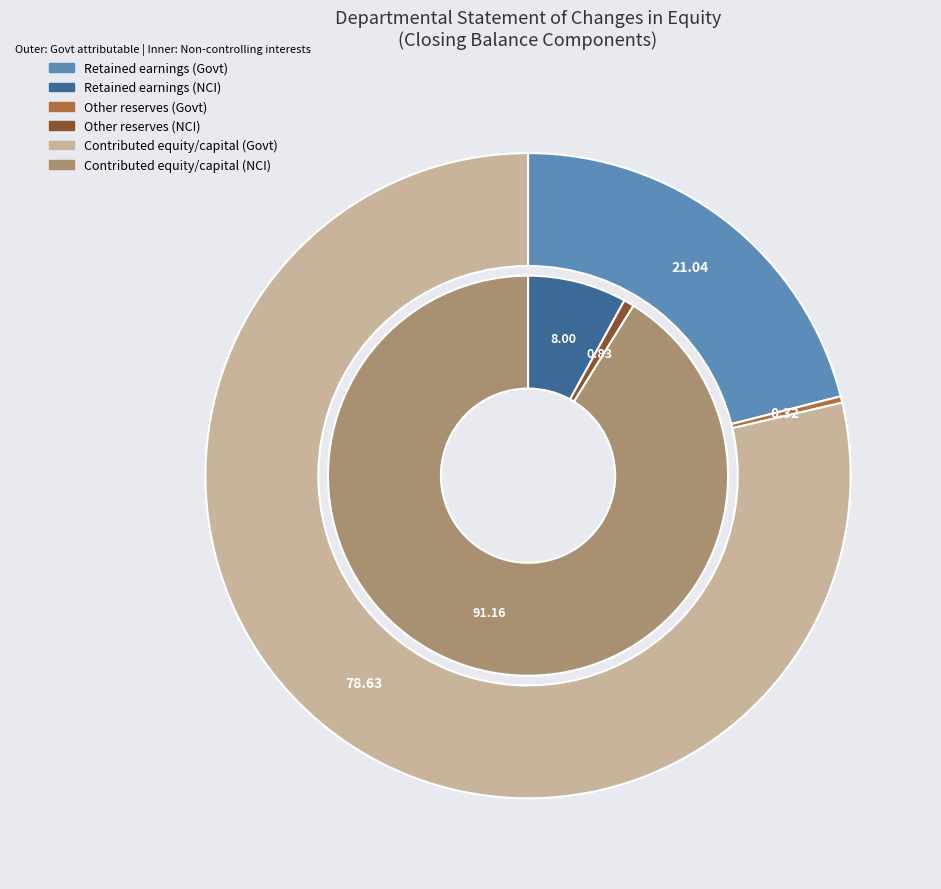

Which category has the biggest portion of the pie?

Contributed equity/capital